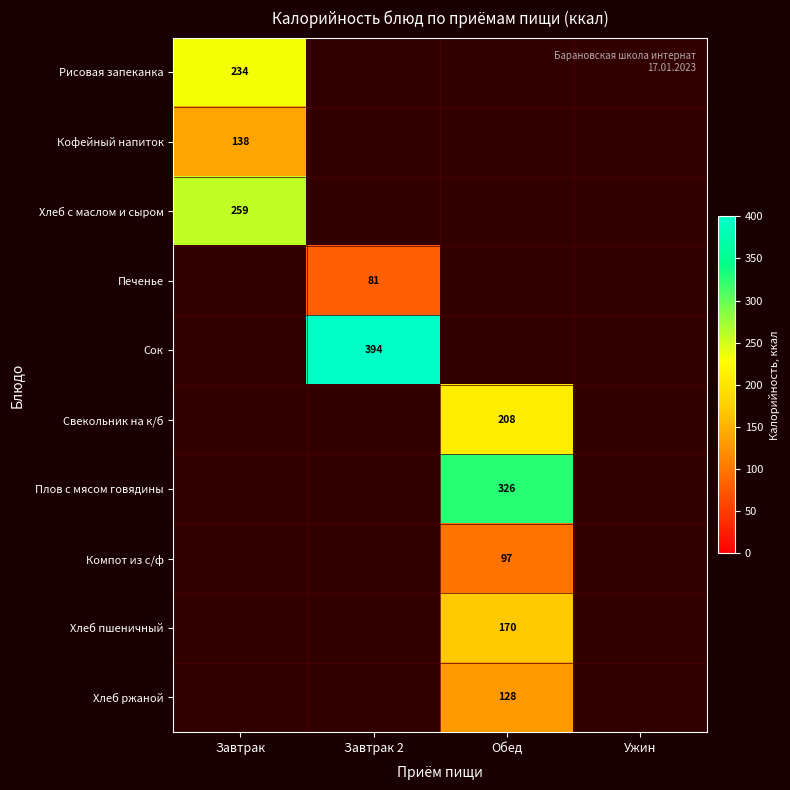

Count the number of categories in the chart.

4